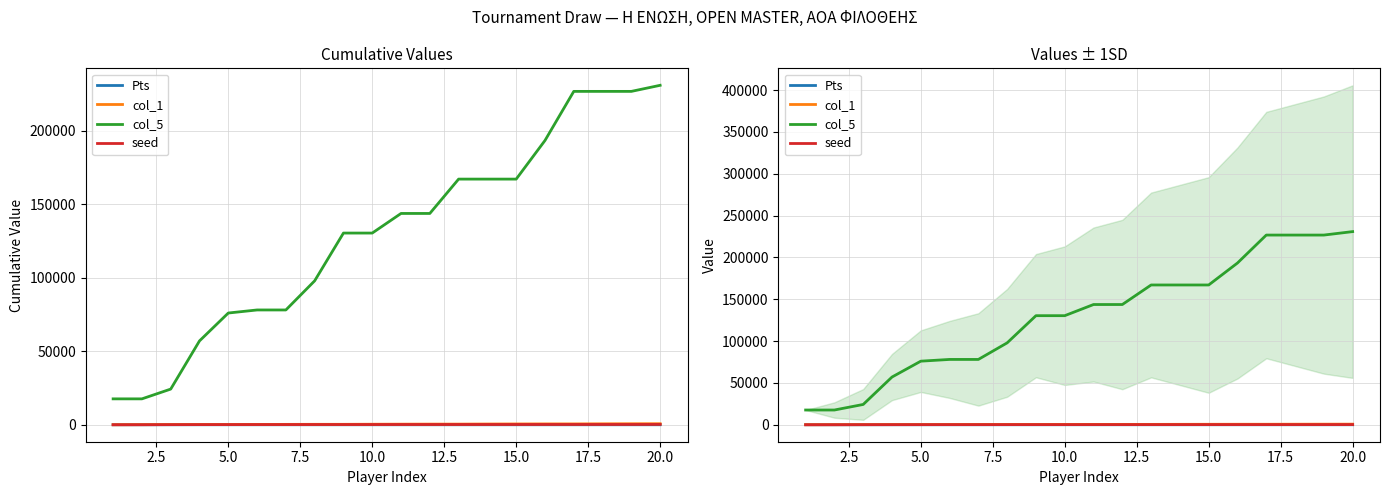

Between 10 and 12, which is larger?

10